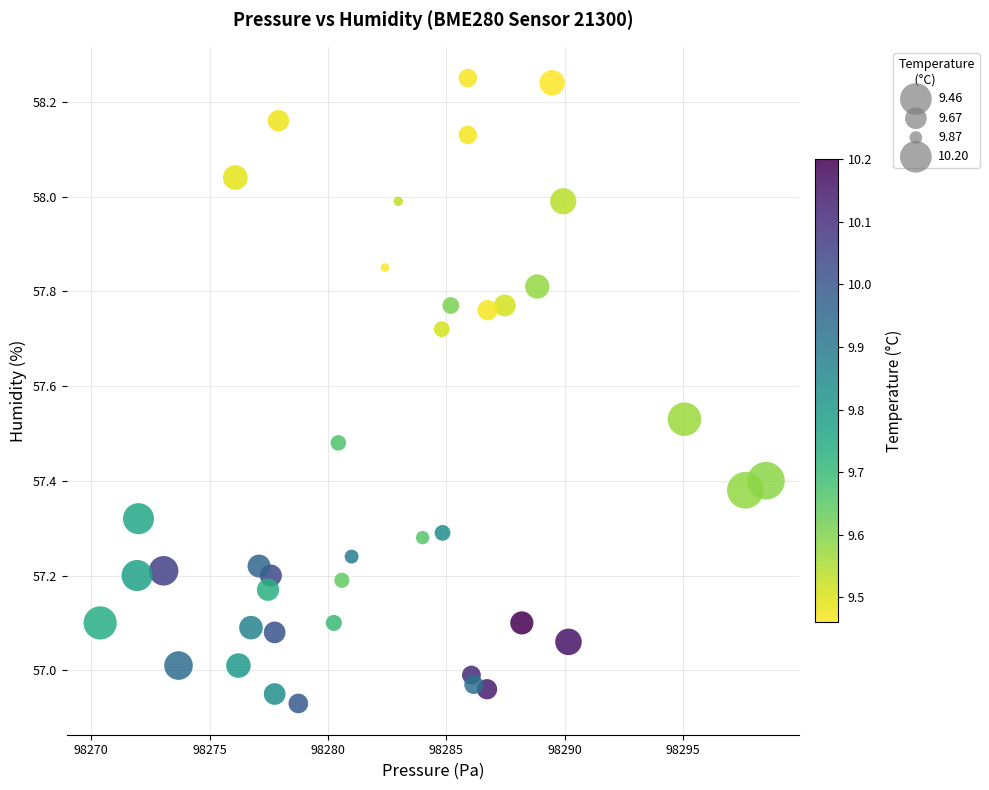

What is the range of X values (max minus min)?

28.1